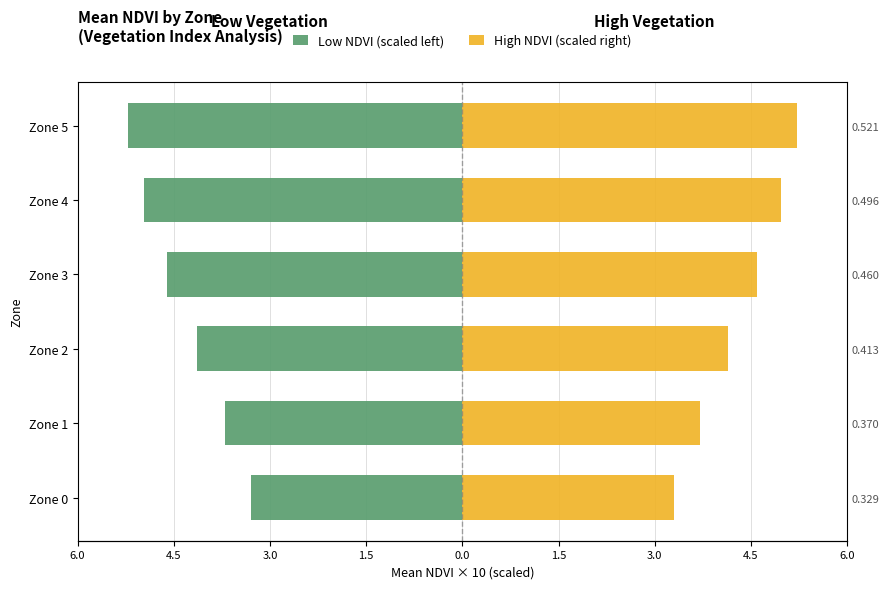

What is the average value of the High NDVI (scaled right) series?

4.3